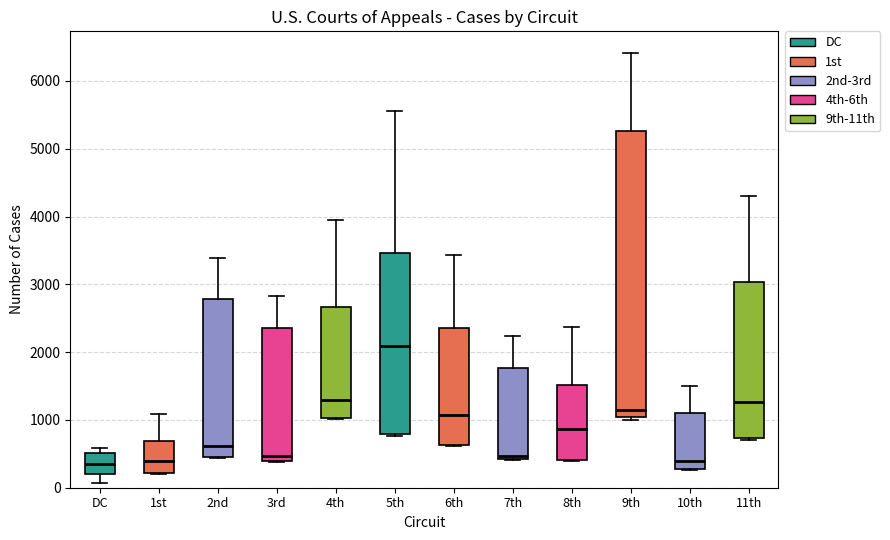

Where is the lower edge of the box for DC on the y-axis? The values are not printed on the chart, so give them approximately, as read against the axis.

200